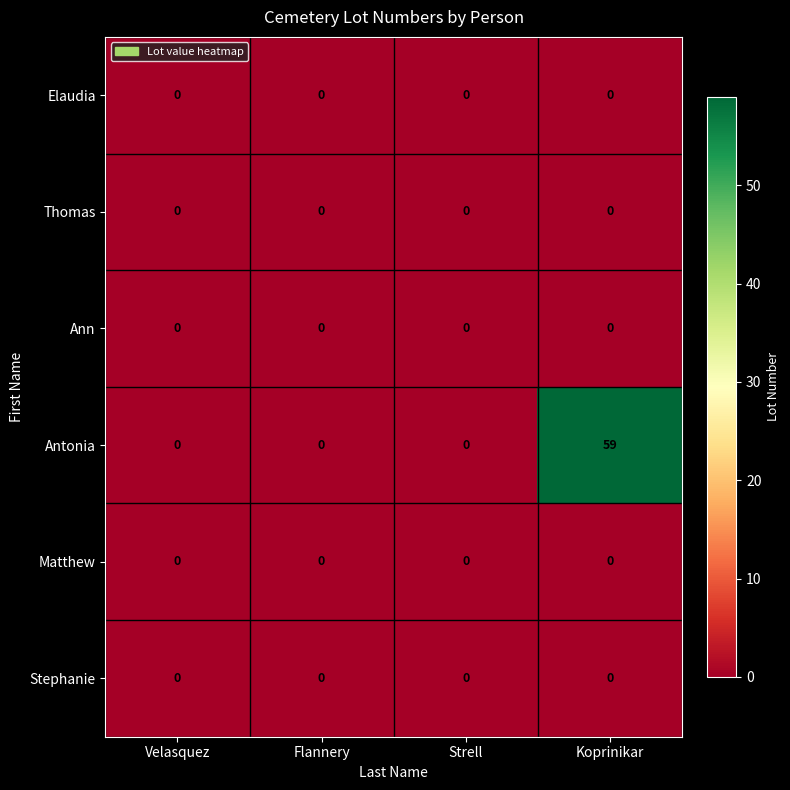

Which series has the largest range (max minus min)?

Antonia